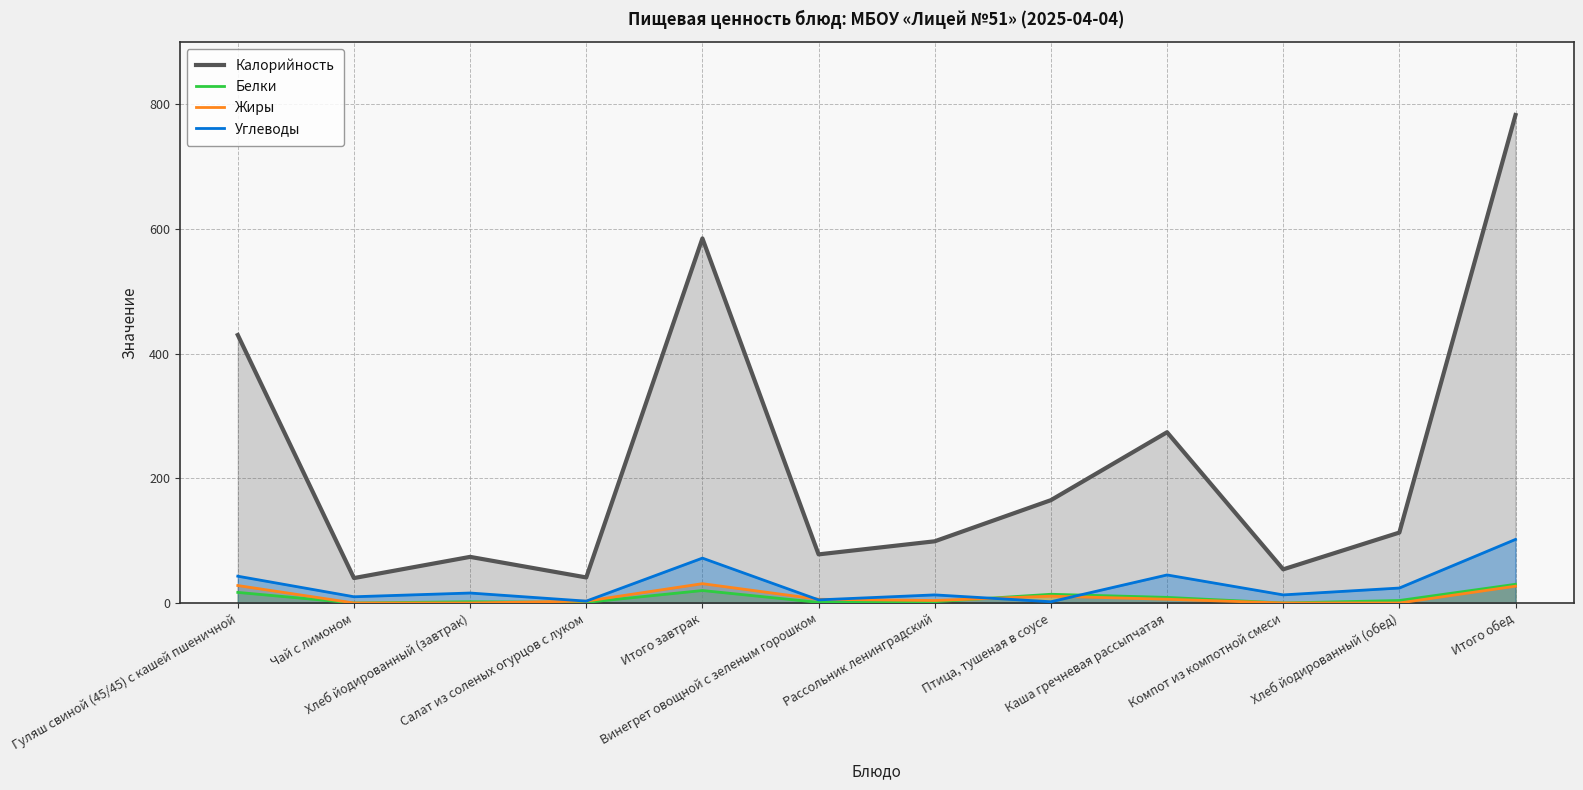

Where does the Углеводы series first go above 16?

Гуляш свиной (45/45) с кашей пшеничной